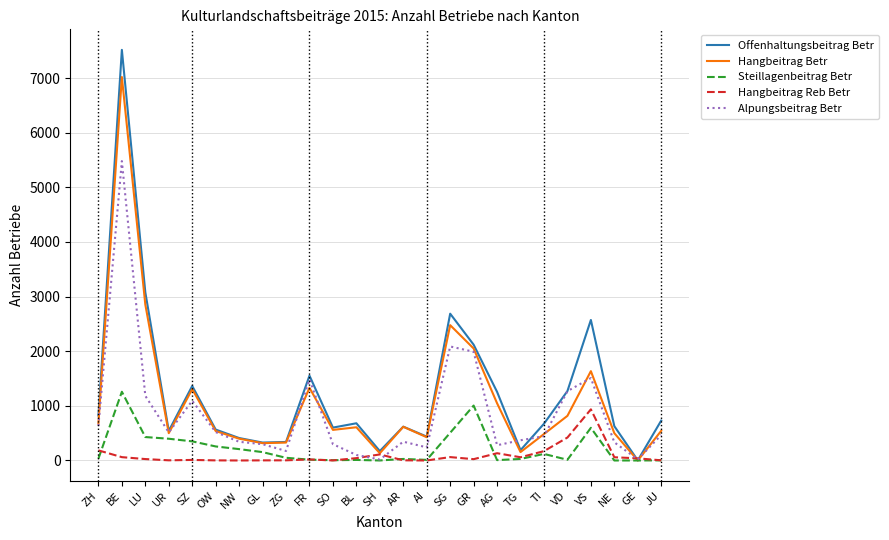

List the series in order of their peak value, lowest first.

Hangbeitrag Reb Betr, Steillagenbeitrag Betr, Alpungsbeitrag Betr, Hangbeitrag Betr, Offenhaltungsbeitrag Betr